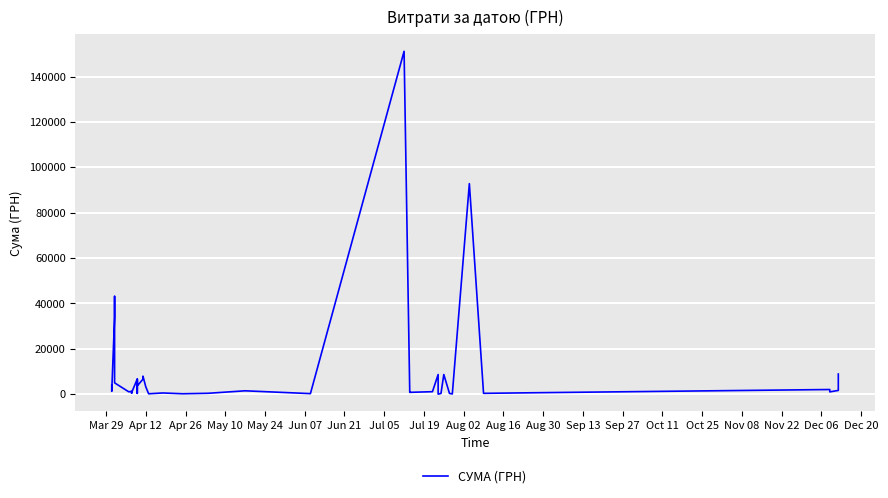

What is the average value?

10235.2